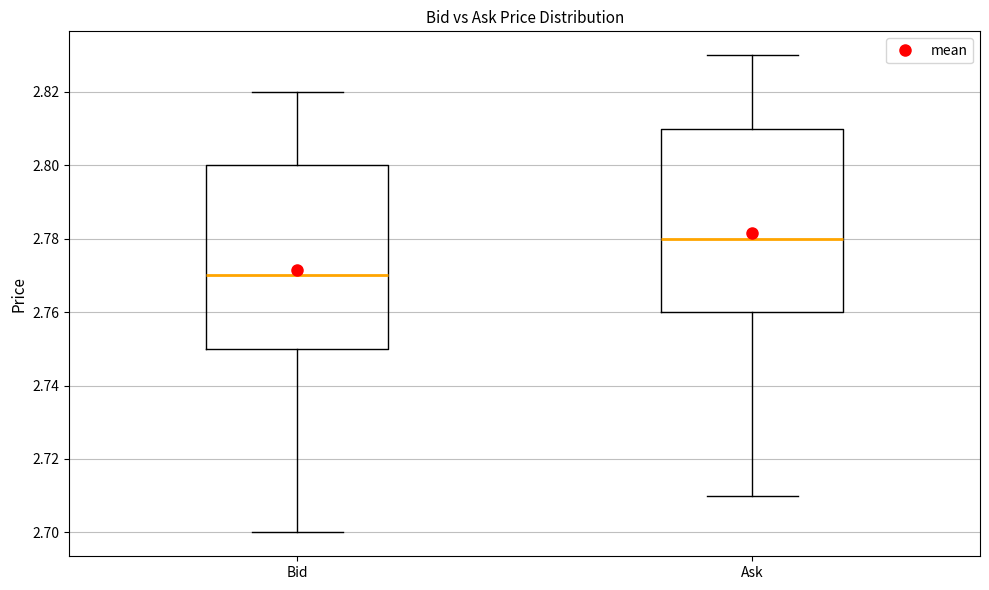

Where does the median line of the box for Bid sit on the y-axis? The values are not printed on the chart, so give them approximately, as read against the axis.

2.77